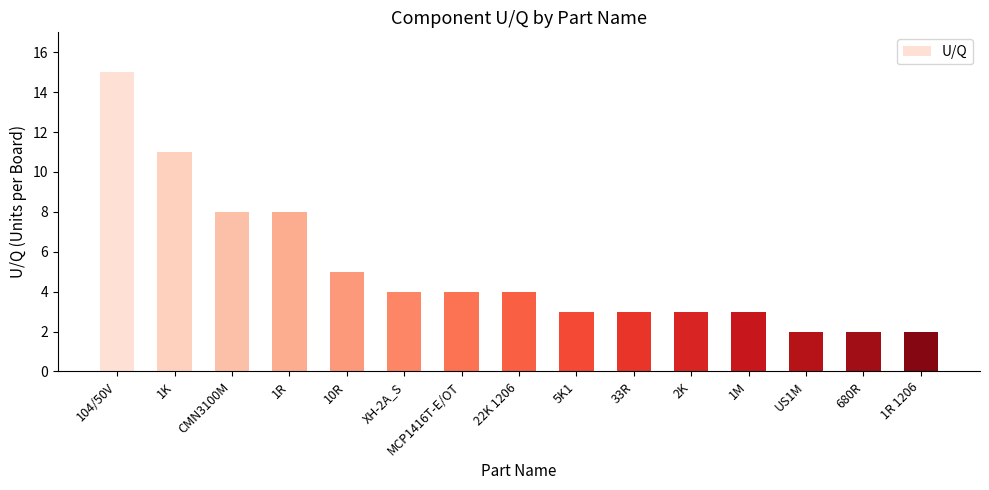

Between 5K1 and MCP1416T-E/OT, which is larger?

MCP1416T-E/OT